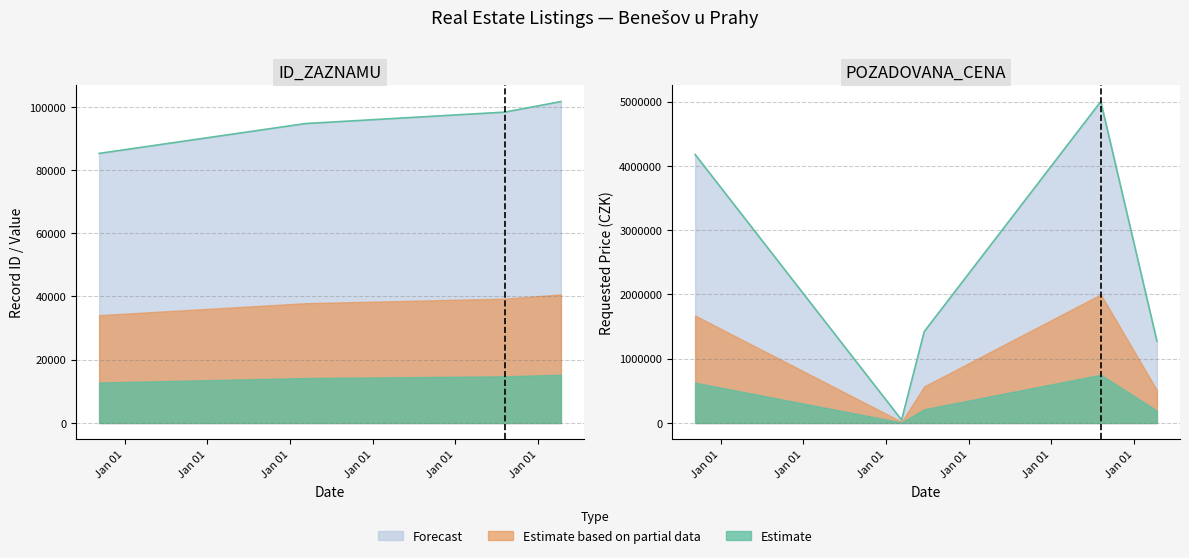

How many data points in POZADOVANA_CENA are above 1421000?

2